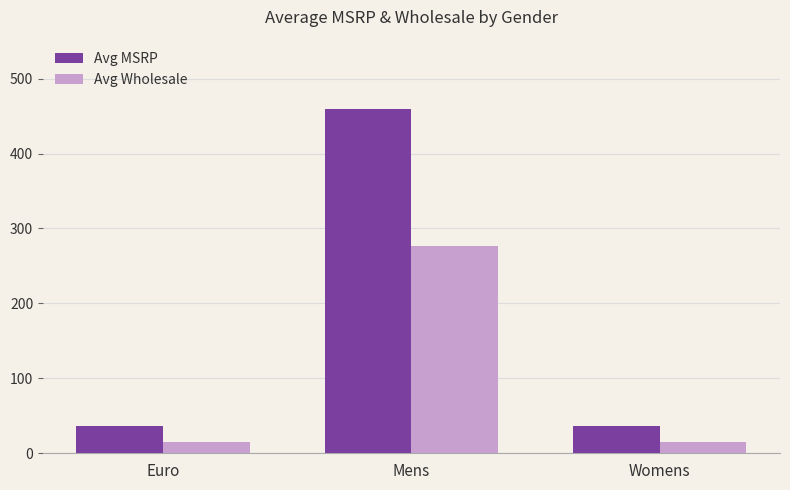

Reading left to right, extract all data points from this chart.

Avg MSRP: 36.0	460.0	36.0
Avg Wholesale: 14.4	276.0	14.4